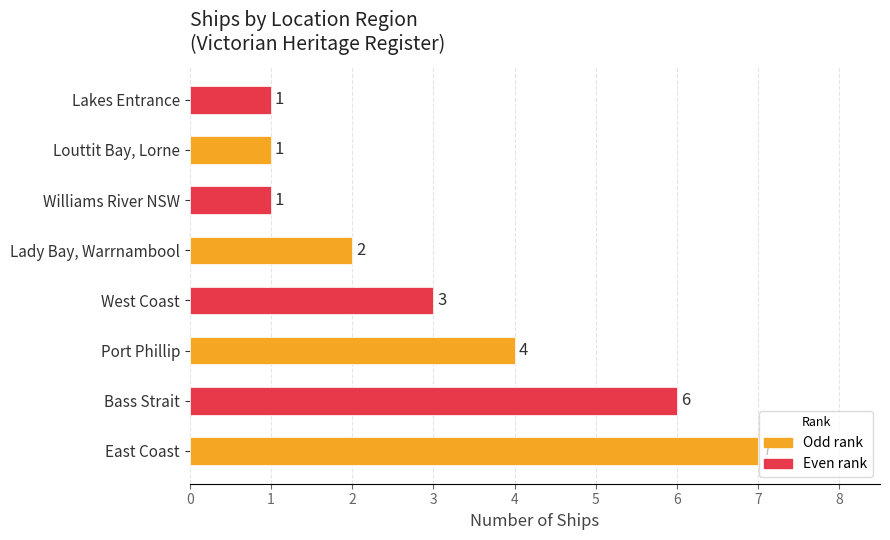

Between Port Phillip and East Coast, which is larger?

East Coast